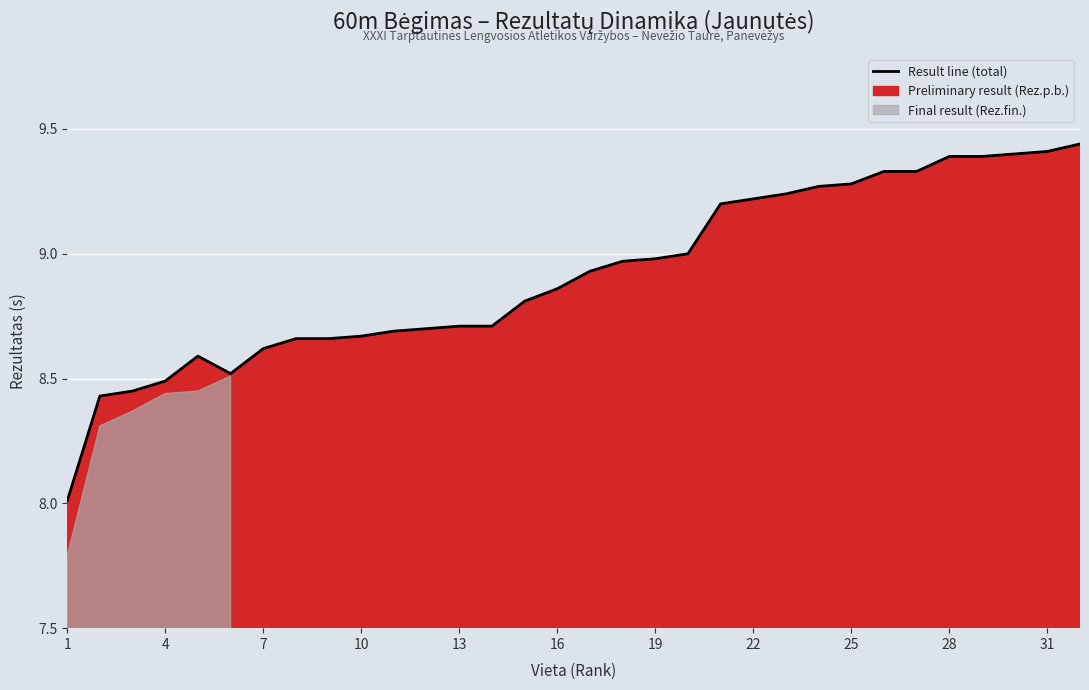

Which category has the lowest value across all series?

1